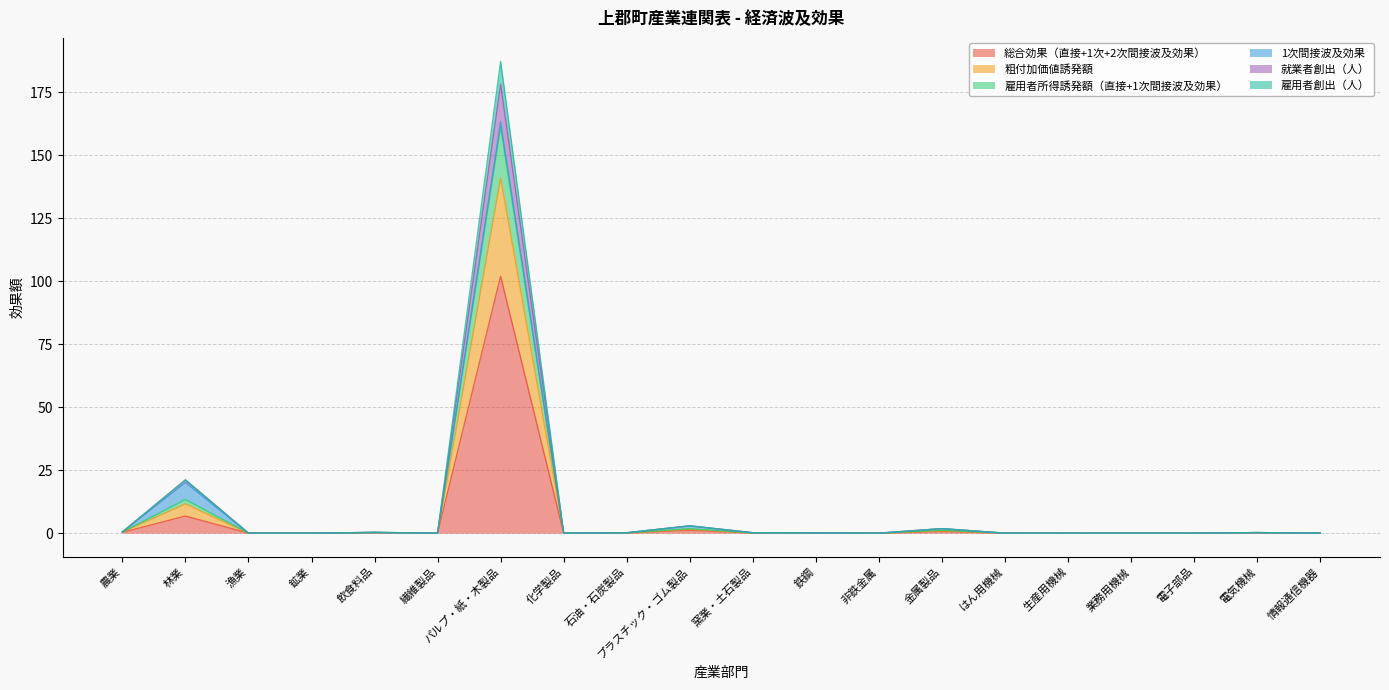

Is the value of 雇用者創出（人） at 農業 greater than the value of 総合効果（直接+1次+2次間接波及効果） at 石油・石炭製品?

Yes